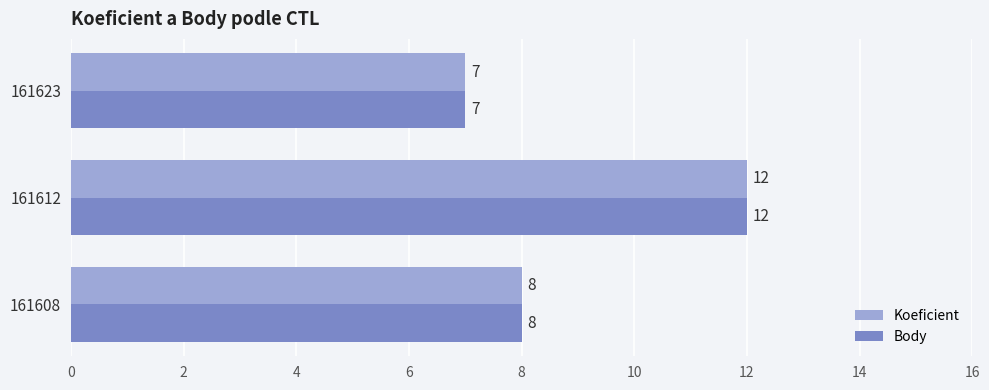

True or false: Koeficient has a value of 8 at 161608.

True